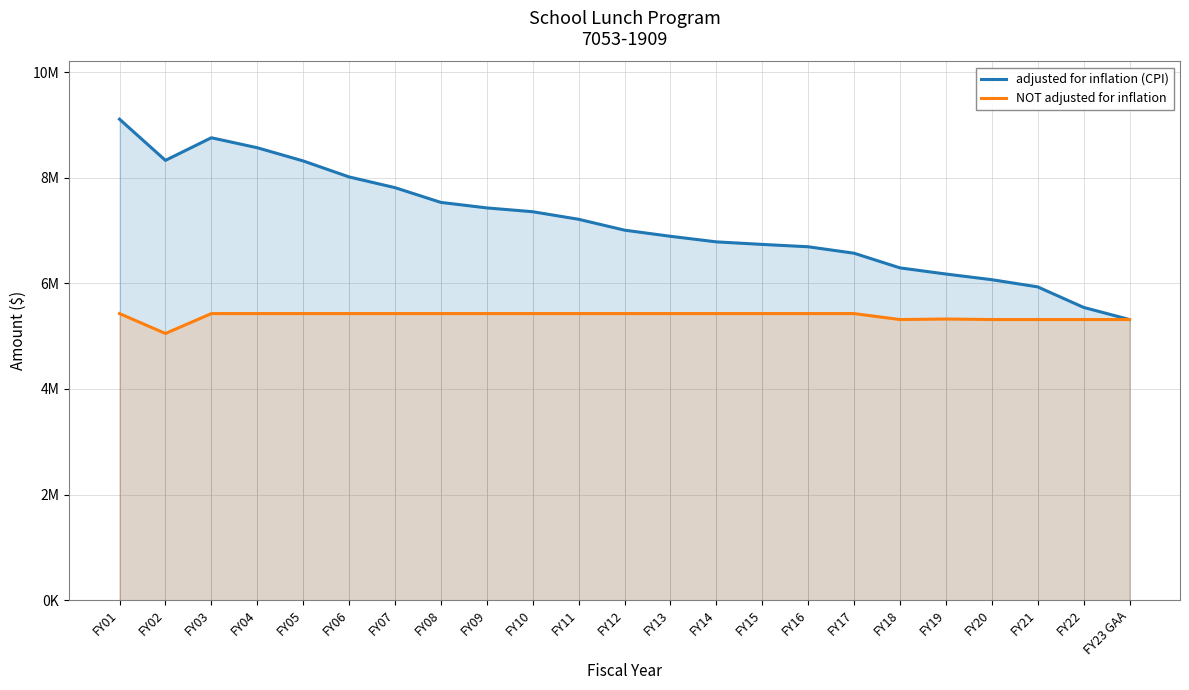

How many interior local peaks does the adjusted for inflation (CPI) series have?

1